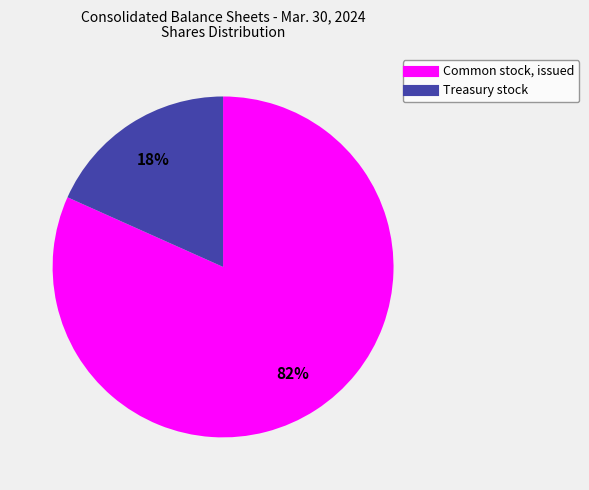

Is there a majority slice in this chart?

Yes